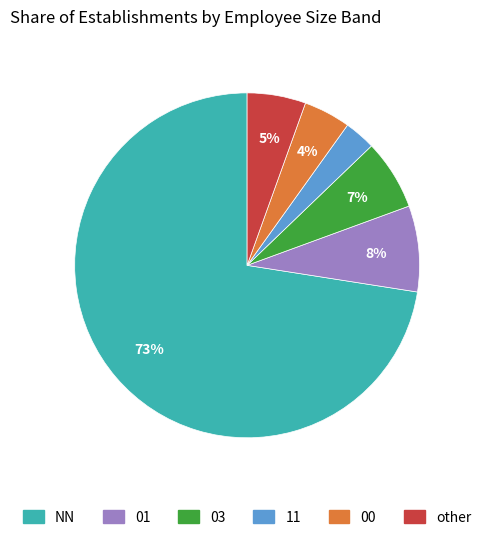

To the nearest percent, what percentage of the pie is 01?

8%